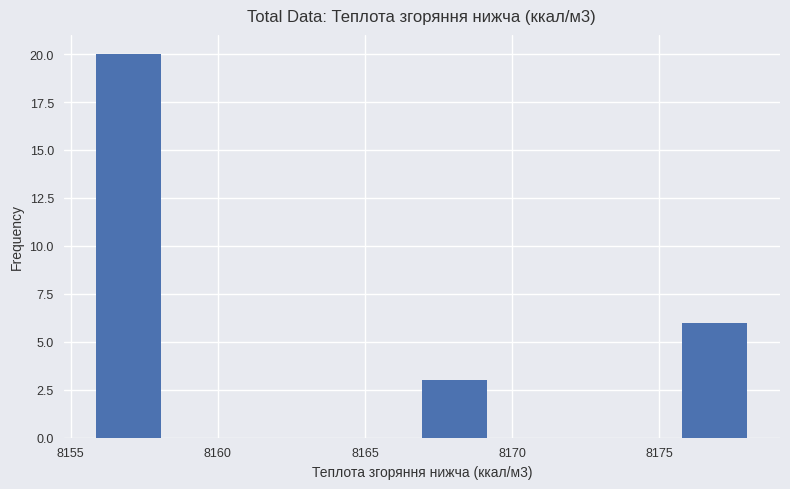

Over which range of the x-axis is the bar tallest?

8156.0 to 8158.0